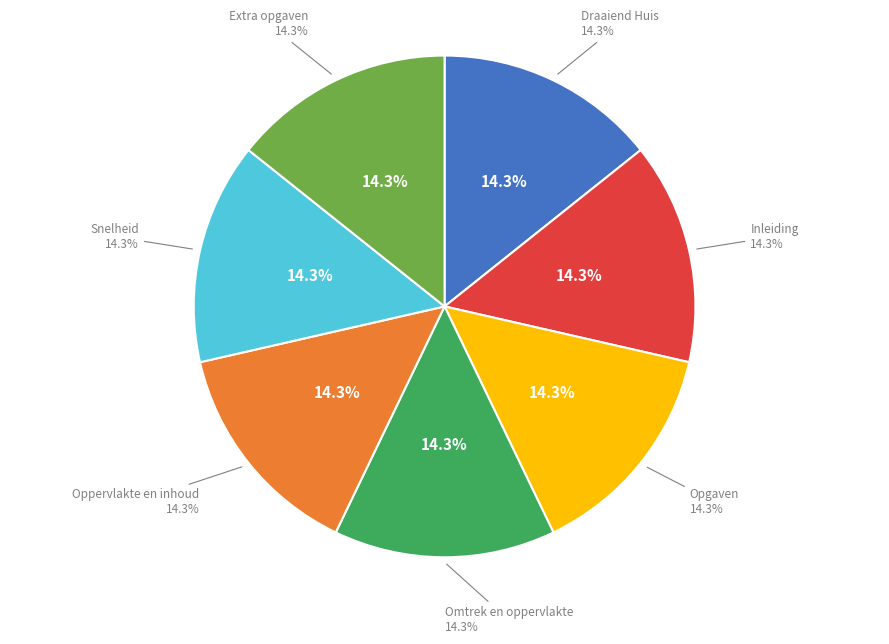

To the nearest percent, what percentage of the pie is Snelheid?

14%